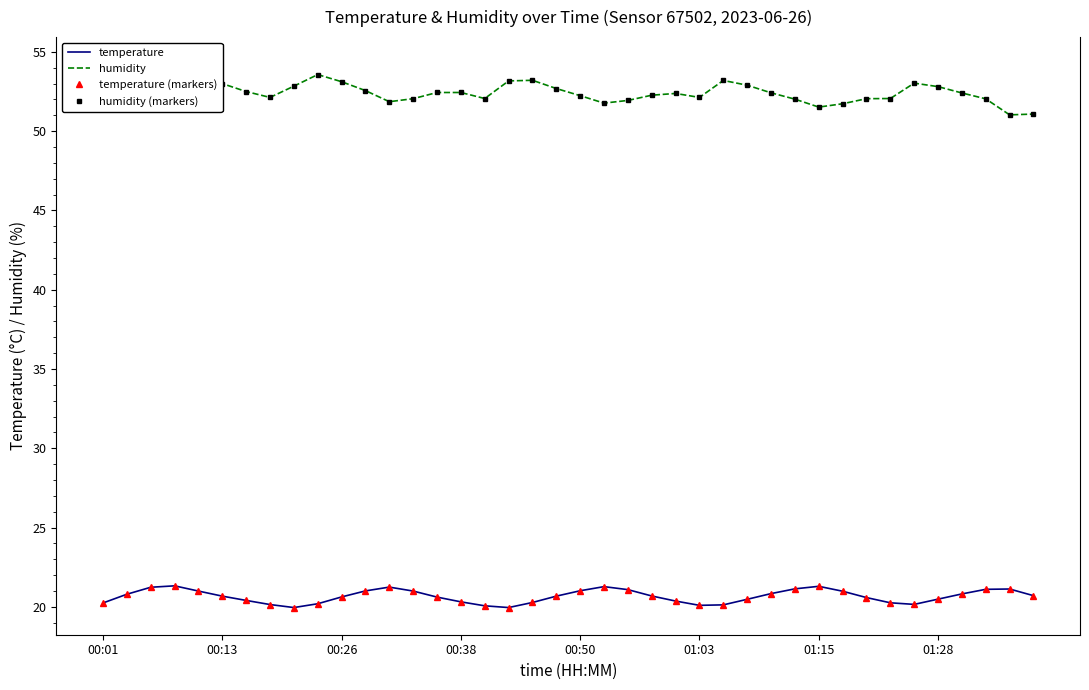

How many values in the humidity (markers) series are below 52?

7